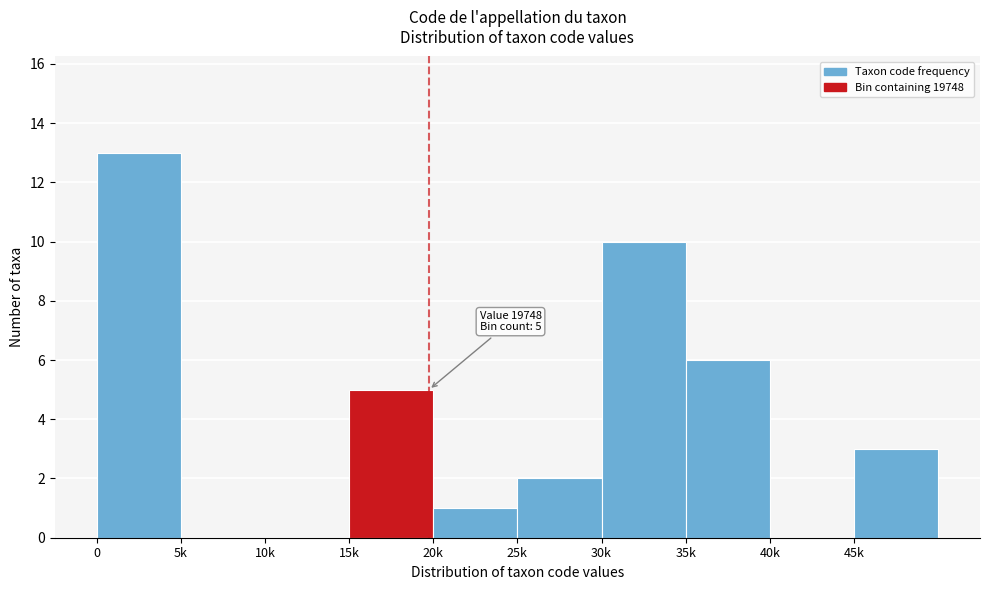

Reading left to right, what are all the values shown in this chart?

0=13	5k=0	10k=0	15k=5	20k=1	25k=2	30k=10	35k=6	40k=0	45k=3